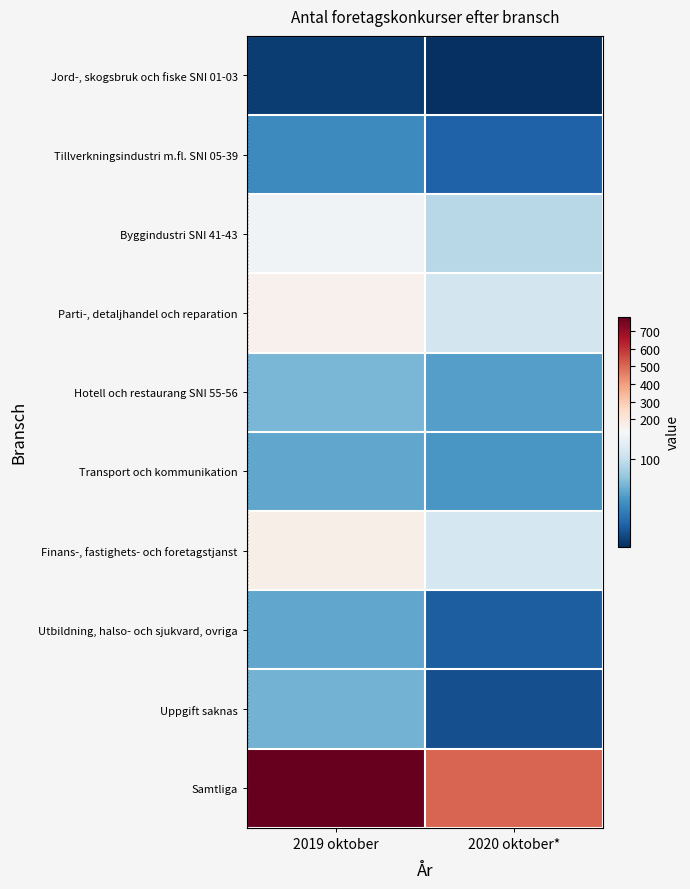

Reading left to right, what are all the values shown in this chart?

Jord-, skogsbruk och fiske SNI 01-03: 2019 oktober=11	2020 oktober*=5
Tillverkningsindustri m.fl. SNI 05-39: 2019 oktober=50	2020 oktober*=29
Byggindustri SNI 41-43: 2019 oktober=124	2020 oktober*=94
Parti-, detaljhandel och reparation: 2019 oktober=157	2020 oktober*=106
Hotell och restaurang SNI 55-56: 2019 oktober=72	2020 oktober*=61
Transport och kommunikation: 2019 oktober=64	2020 oktober*=57
Finans-, fastighets- och foretagstjanst: 2019 oktober=169	2020 oktober*=107
Utbildning, halso- och sjukvard, ovriga: 2019 oktober=64	2020 oktober*=27
Uppgift saknas: 2019 oktober=70	2020 oktober*=20
Samtliga: 2019 oktober=781	2020 oktober*=506